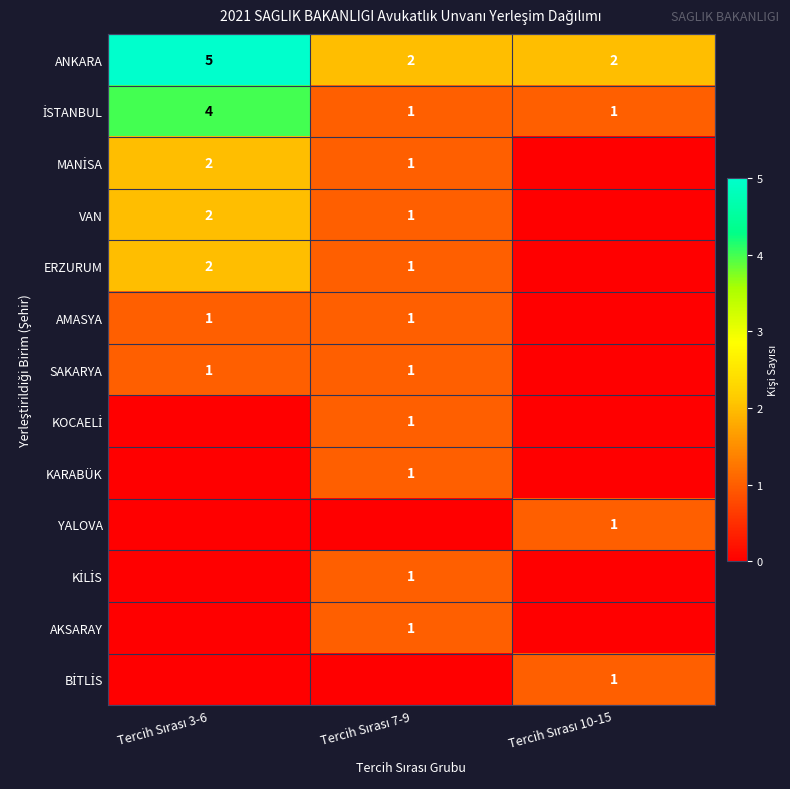

What is the highest value of the ANKARA series?

5